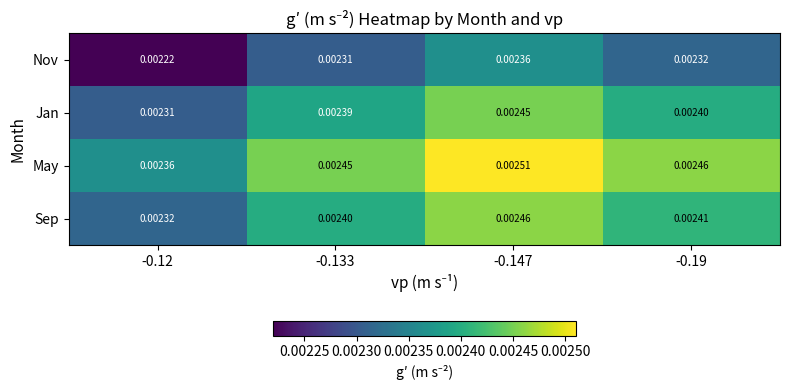

Which label corresponds to the smallest value in the chart?

-0.12